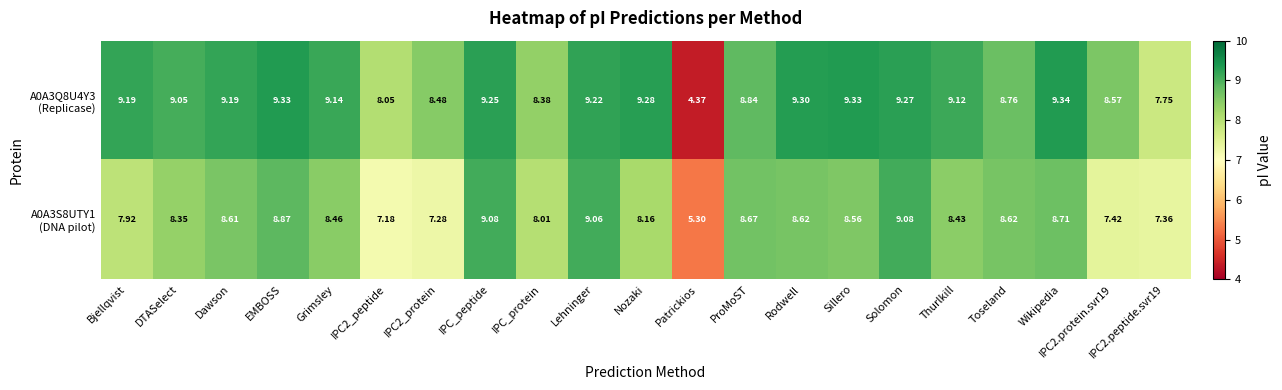

At which category is the sum across all series the highest?

Solomon